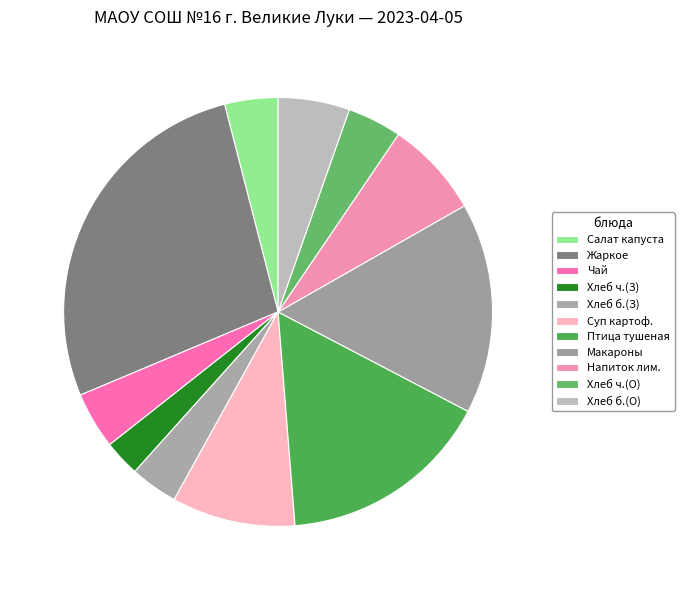

What is the smallest slice in the pie chart?

Хлеб ч.(З)